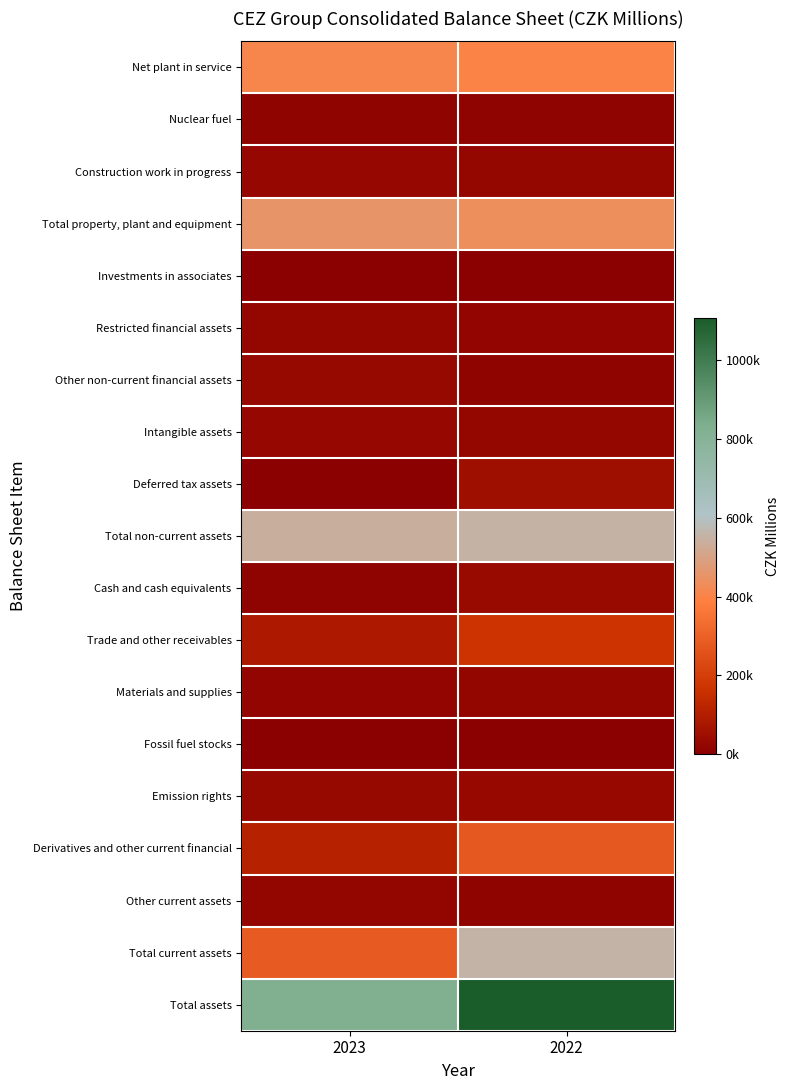

At how many categories does at least one series exceed 1084436?

1